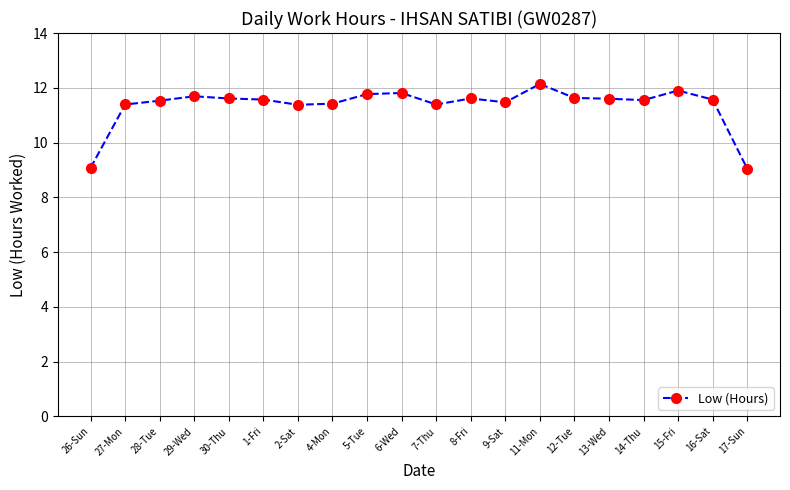

What is the greatest value displayed?

12.1